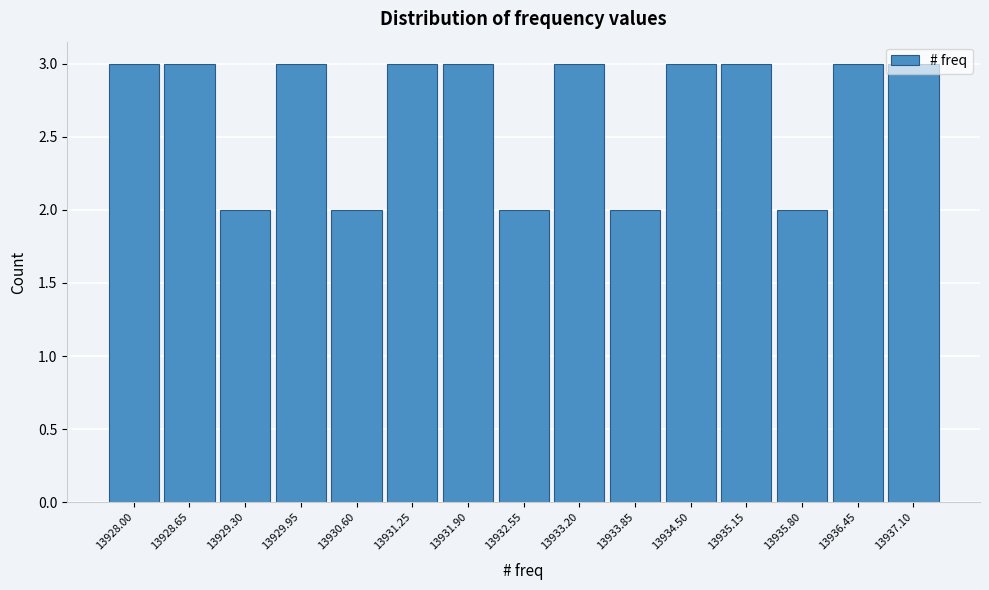

What position from the left is 13936.45?

14